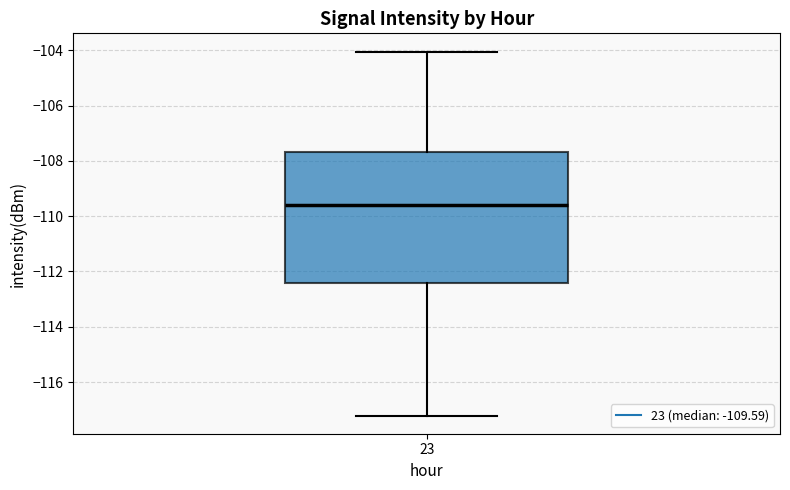

Read this box plot against the y-axis: the position of the median line, the range covered by the box, and the ends of both whiskers. The values are not printed on the chart, so give them approximately, as read against the axis.

median -109.6, box -112.4 to -107.6, whiskers -117.2 to -104.0